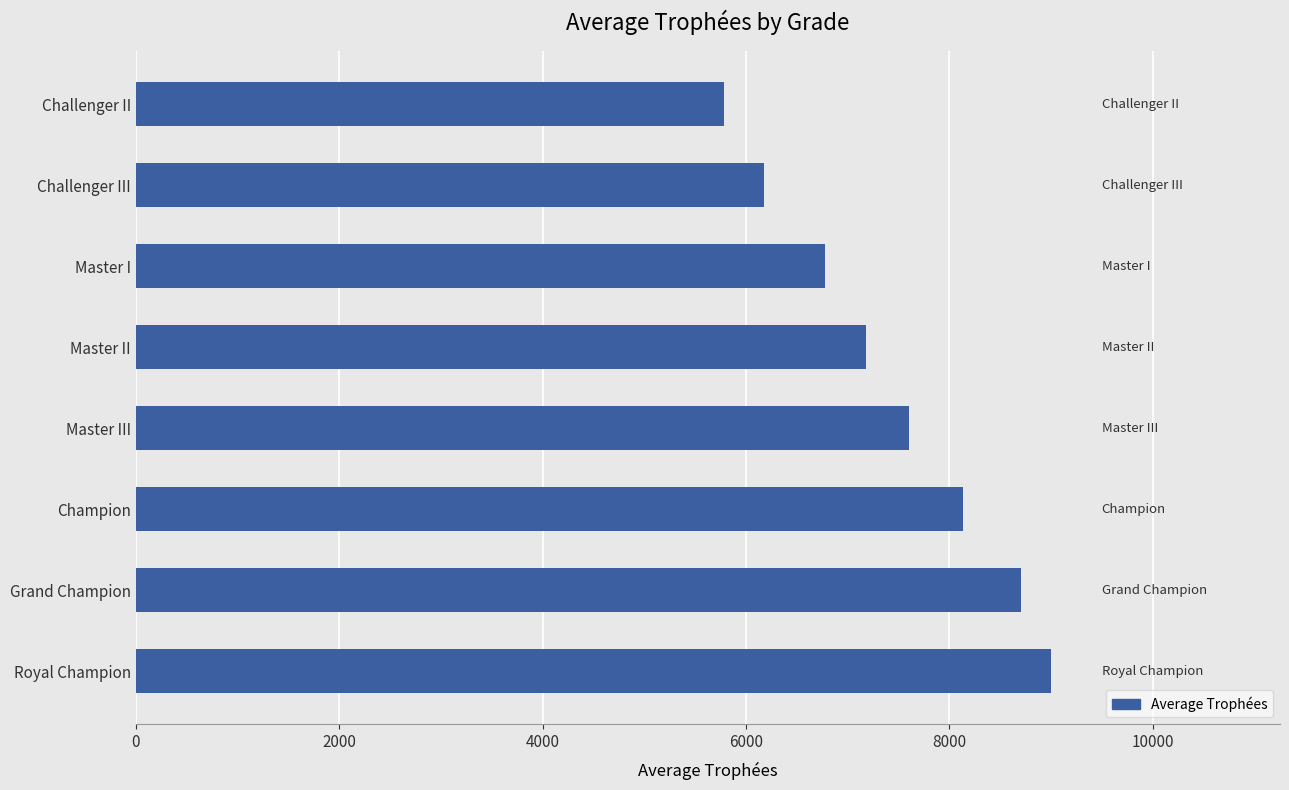

Are the bars horizontal?

Yes